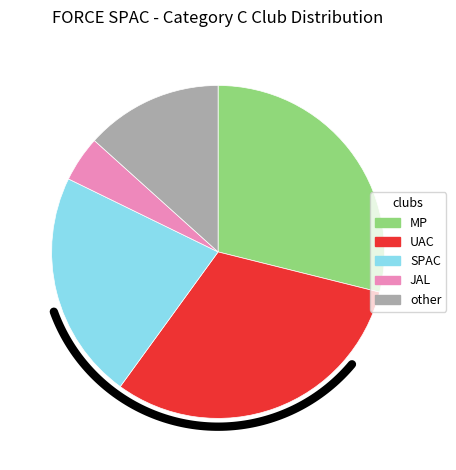

Is there any slice that represents more than half of the pie?

No